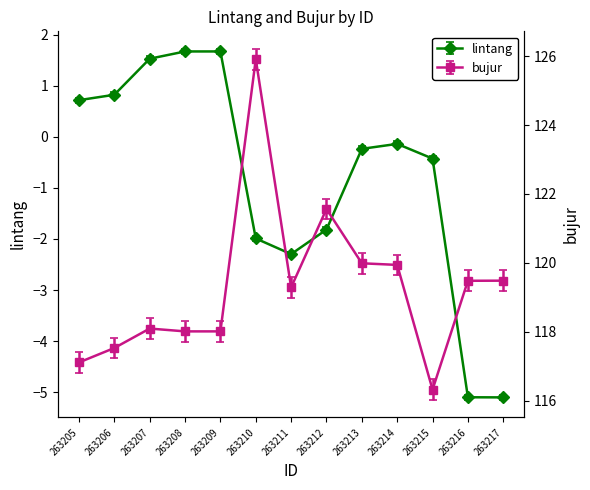

At which label does lintang first exceed 0?

263205